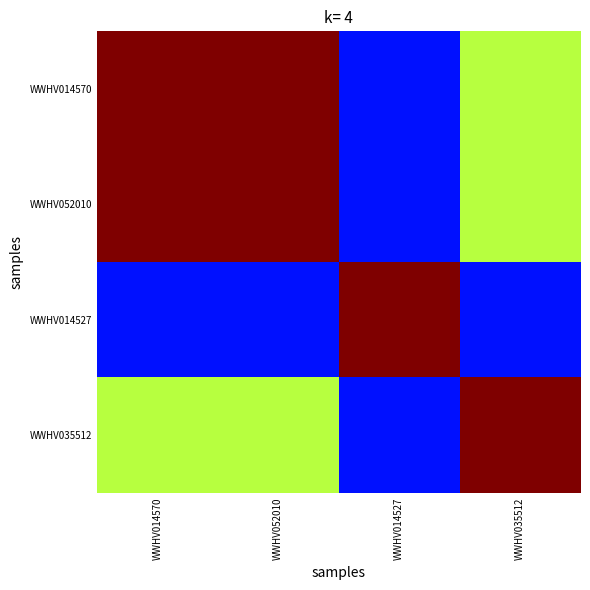

How many series are shown in this chart?

4